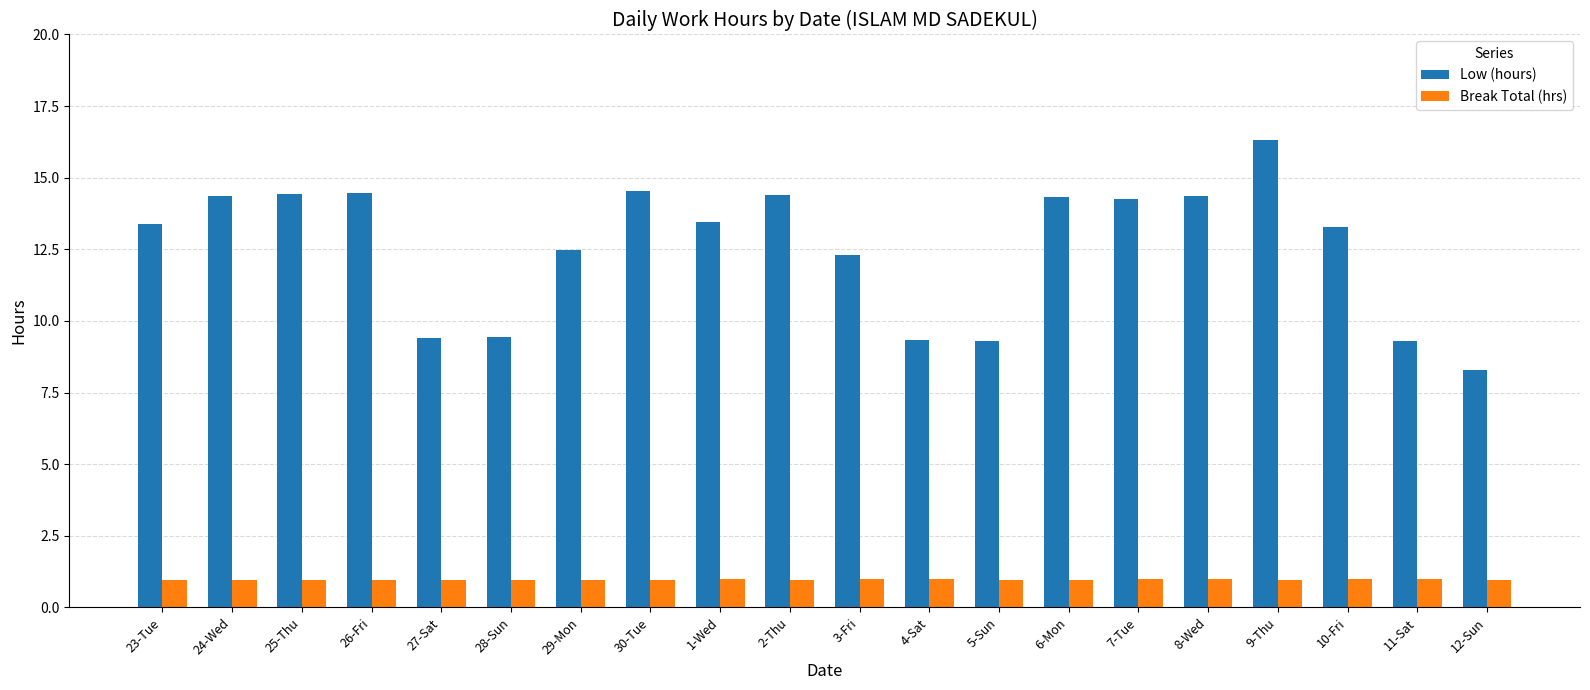

At how many categories does at least one series exceed 2?

20